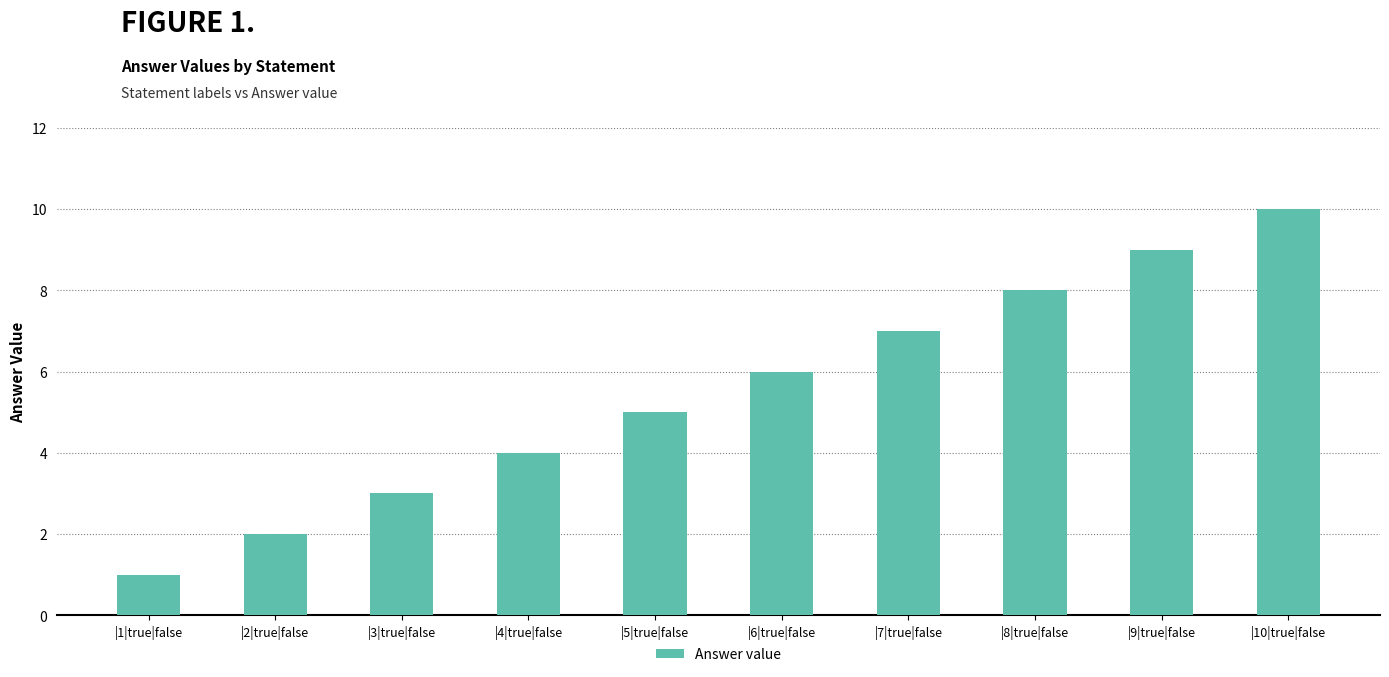

True or false: the data shows 4 at |4|true|false.

True